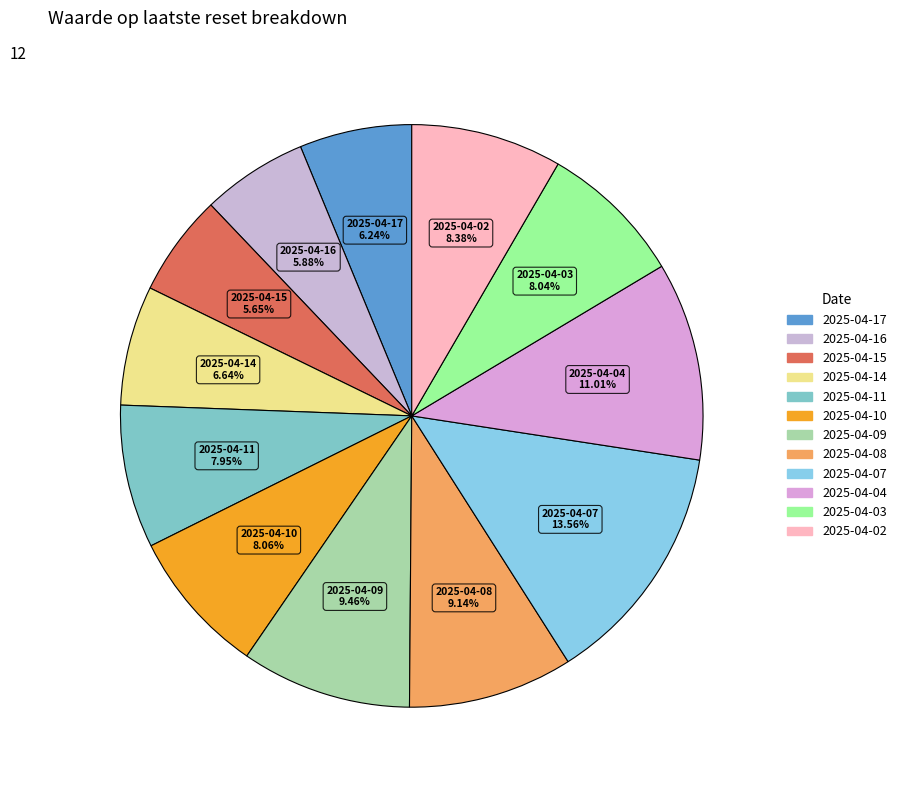

To the nearest percent, what percentage of the pie is 2025-04-14?

7%